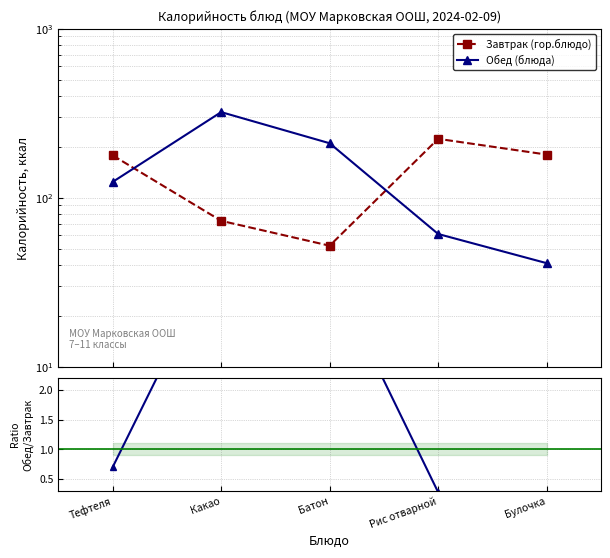

What is the lowest value of the Обед (блюда) series?

41.0